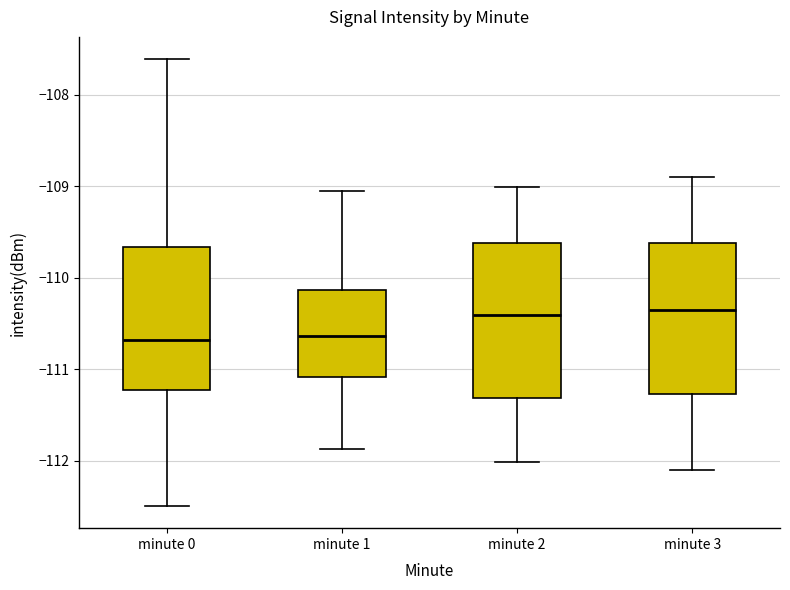

Reading left to right, transcribe this box plot: for each box, give where its median line is, the range the box spans, and where its two whiskers end, as read against the y-axis. The values are not printed on the chart, so give them approximately, as read against the axis.

minute 0: median -110.7, box -111.2 to -109.7, whiskers -112.5 to -107.6
minute 1: median -110.6, box -111.1 to -110.1, whiskers -111.9 to -109.1
minute 2: median -110.4, box -111.3 to -109.6, whiskers -112.0 to -109.0
minute 3: median -110.3, box -111.3 to -109.6, whiskers -112.1 to -108.9